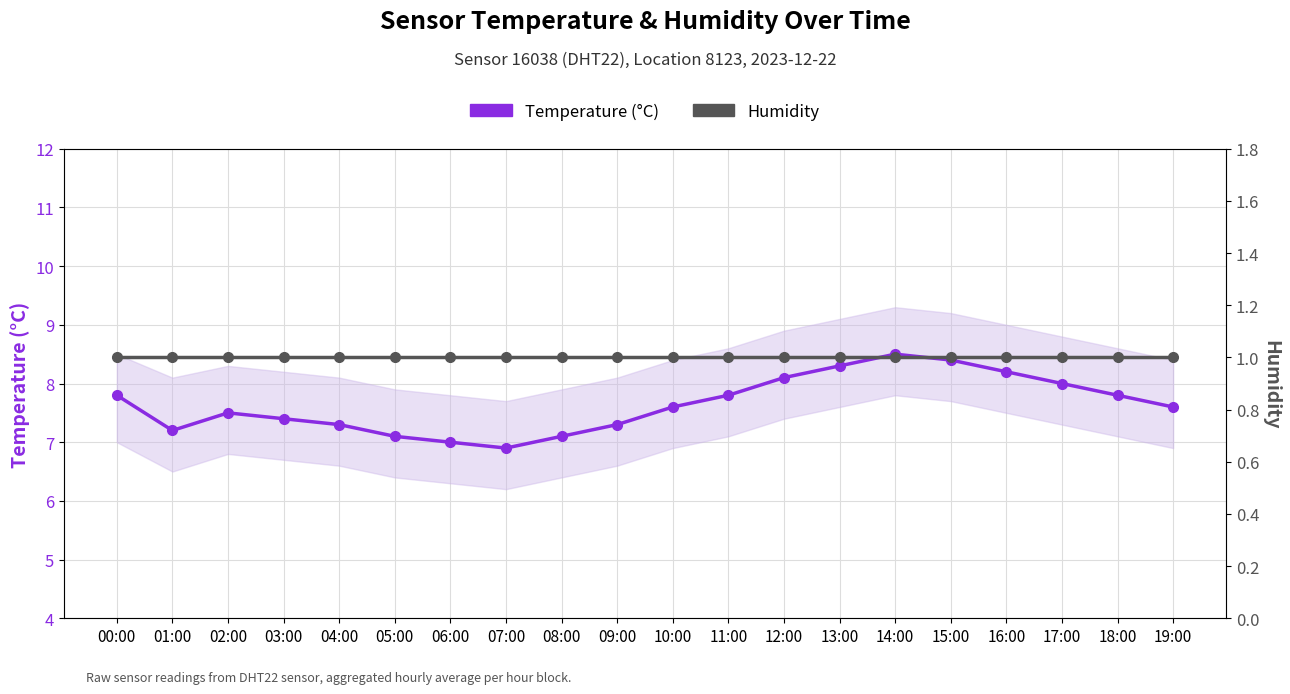

List the labels in order of Temperature (°C) value, smallest first.

07:00, 06:00, 05:00, 08:00, 01:00, 04:00, 09:00, 03:00, 02:00, 10:00, 19:00, 00:00, 11:00, 18:00, 17:00, 12:00, 16:00, 13:00, 15:00, 14:00